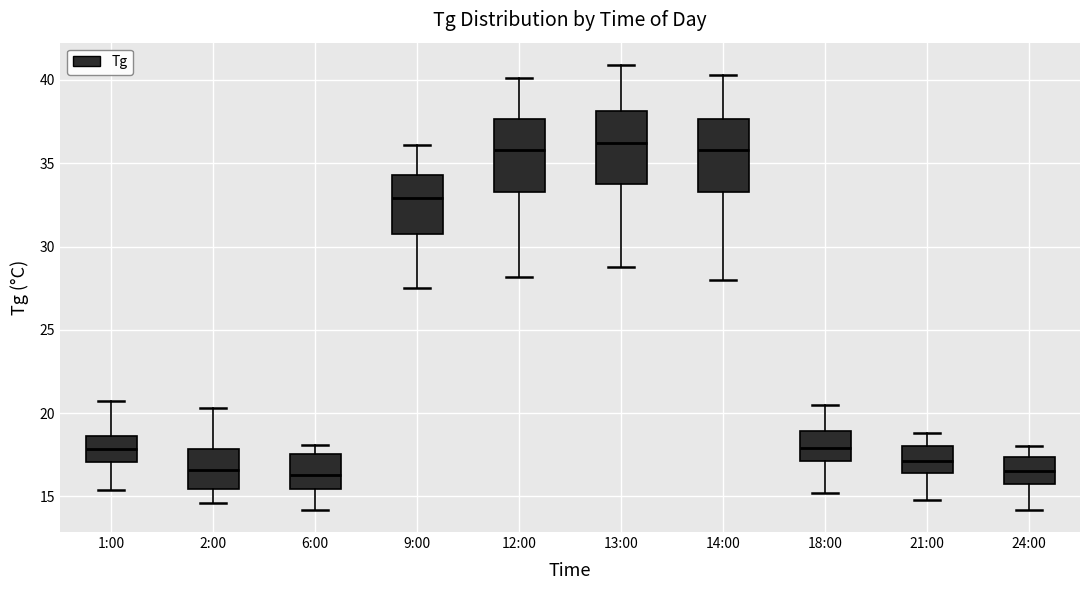

Where is the lower edge of the box for 21:00 on the y-axis? The values are not printed on the chart, so give them approximately, as read against the axis.

16.5